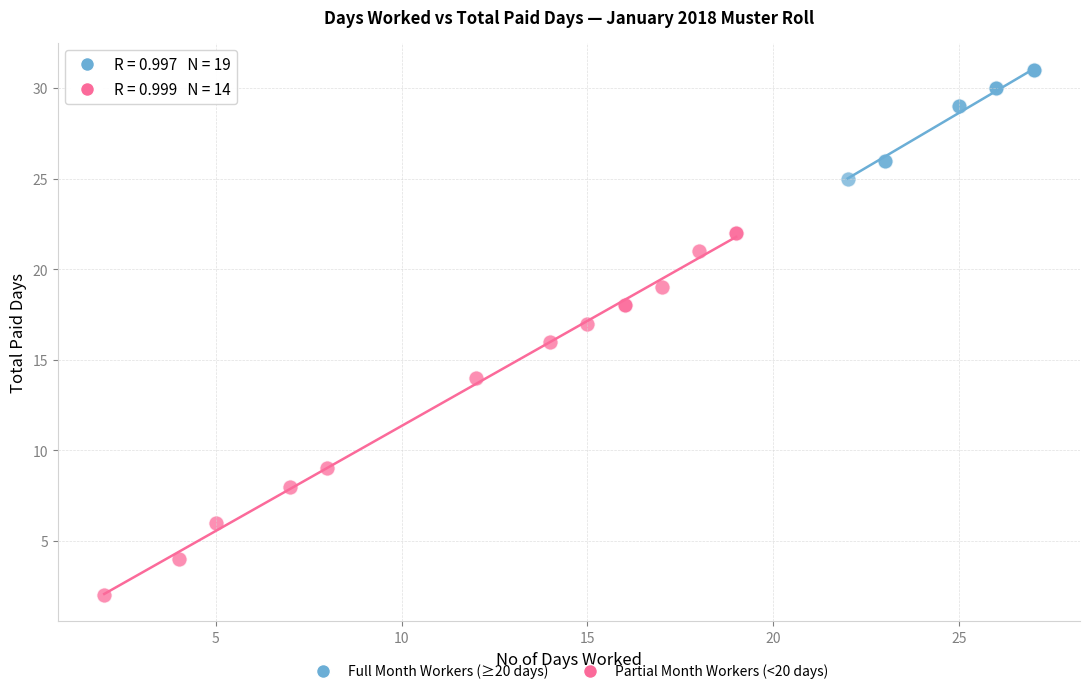

Which series reaches the minimum Y coordinate?

Partial Month Workers (<20 days)